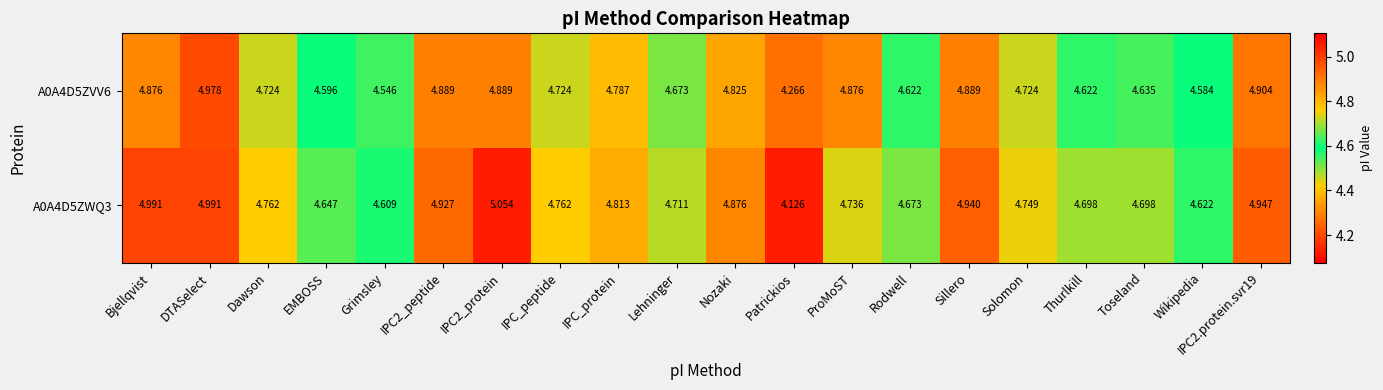

List the series in order of their peak value, lowest first.

A0A4D5ZVV6, A0A4D5ZWQ3